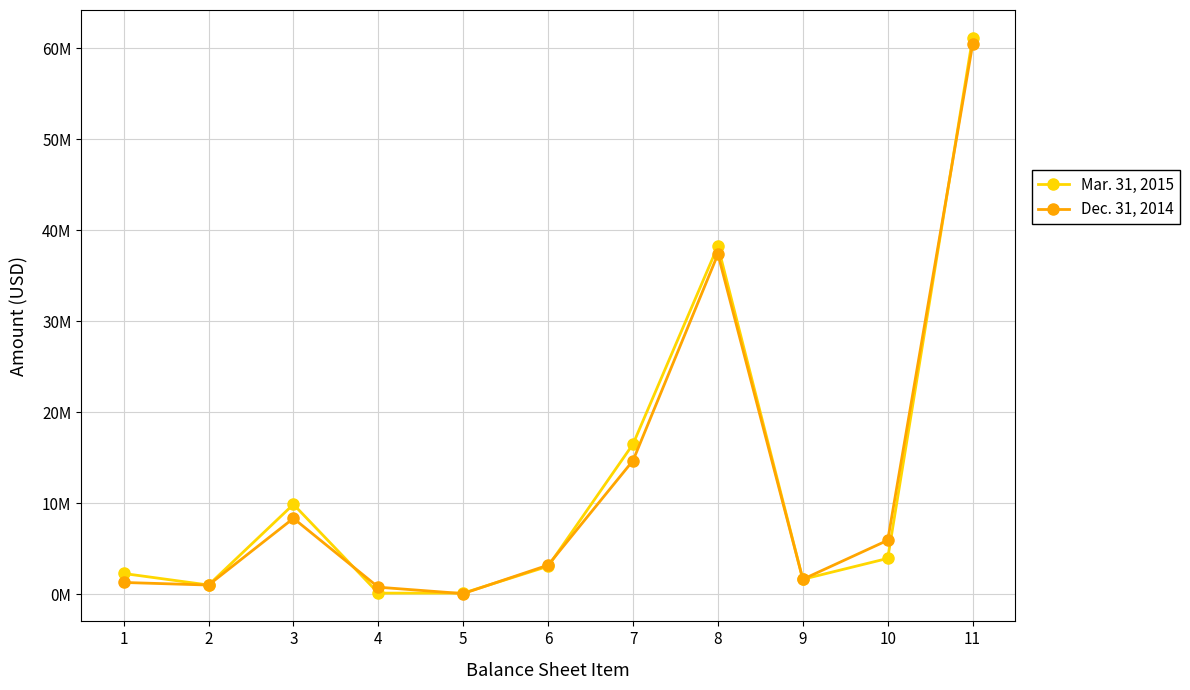

What is the sum of all Mar. 31, 2015 values?

137955319